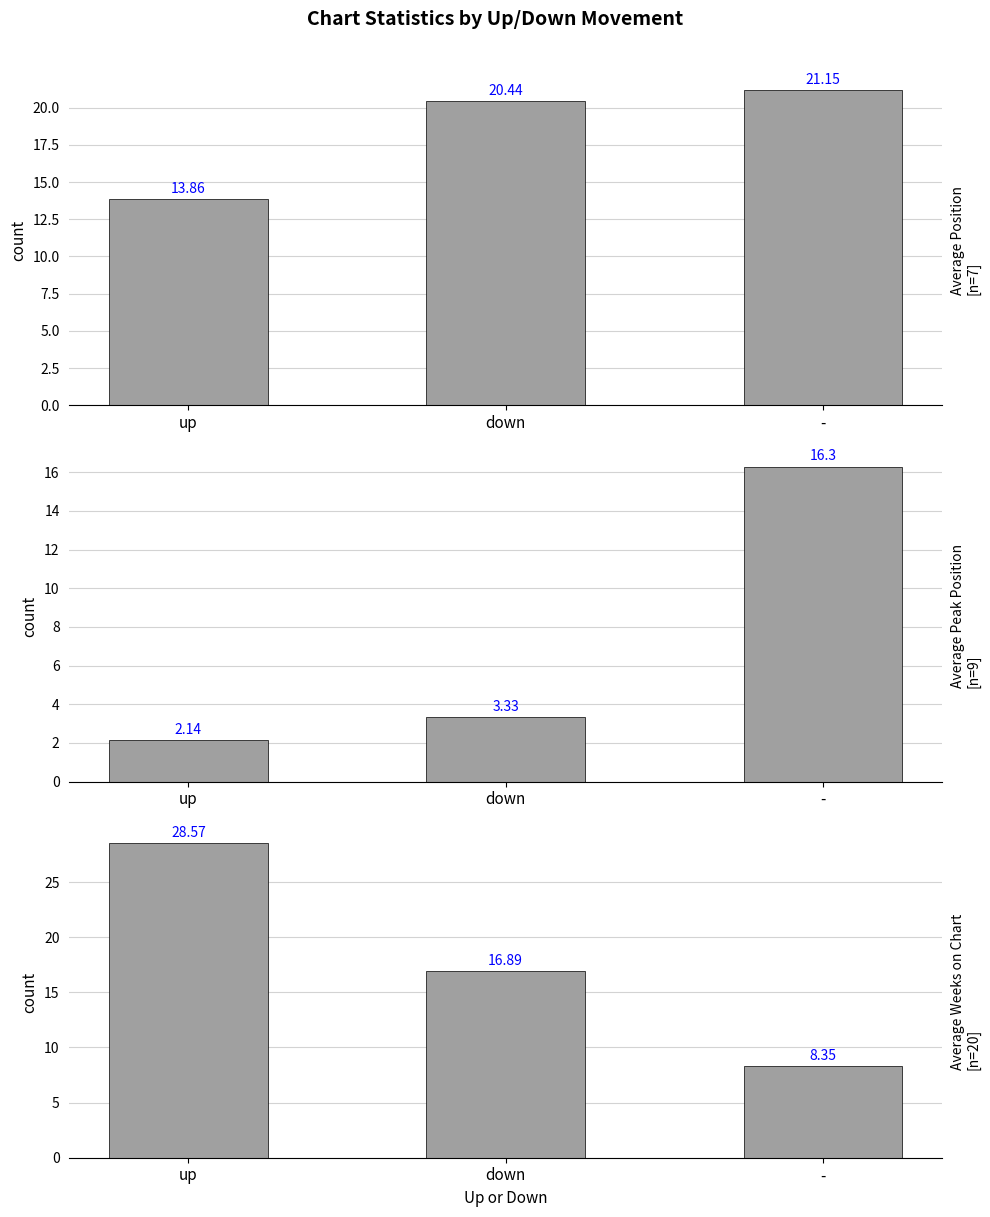

What is the sum of the Average Weeks on Chart values at - and down?

25.2